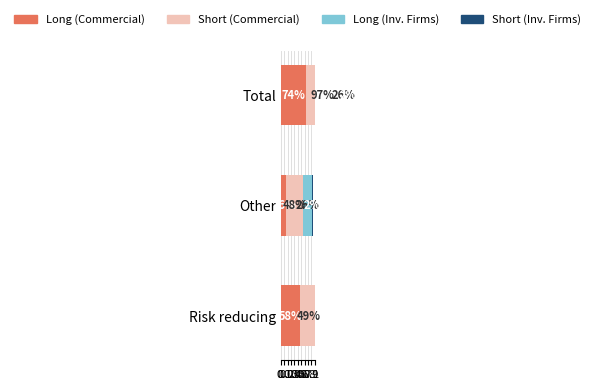

How many groups of bars are there?

3